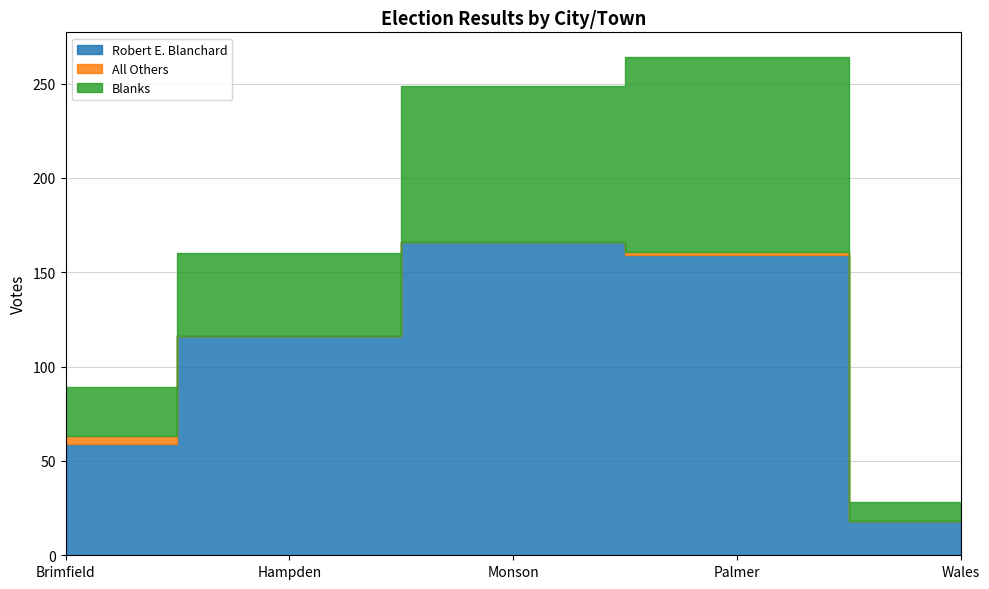

Is it true that Blanks equals 35 at Brimfield?

False